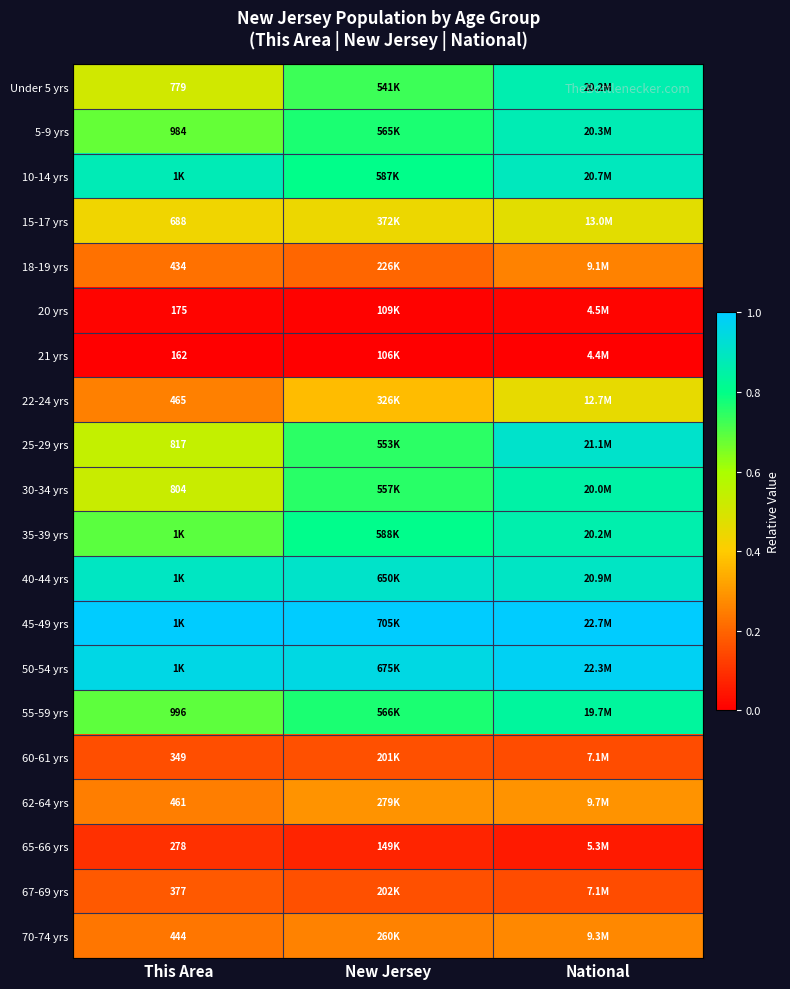

At which category is the sum across all series the highest?

National